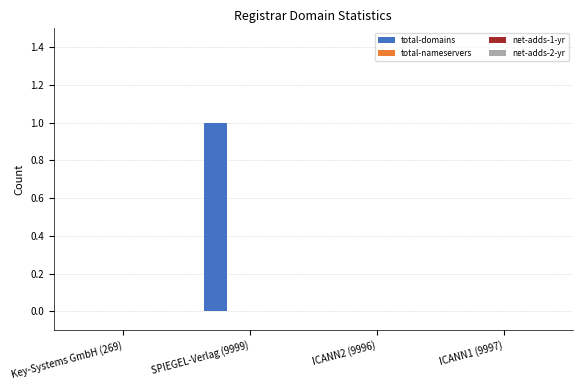

How many distinct data groups are displayed?

1